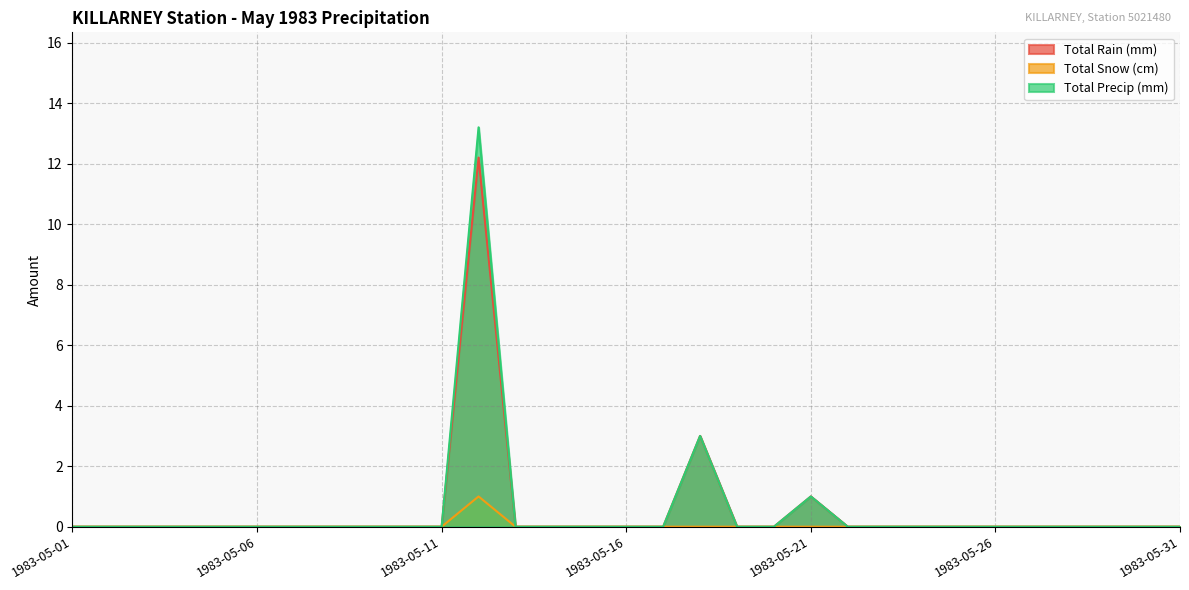

Rank the series at 1983-05-30 from highest to lowest value.

Total Rain (mm), Total Snow (cm), Total Precip (mm)